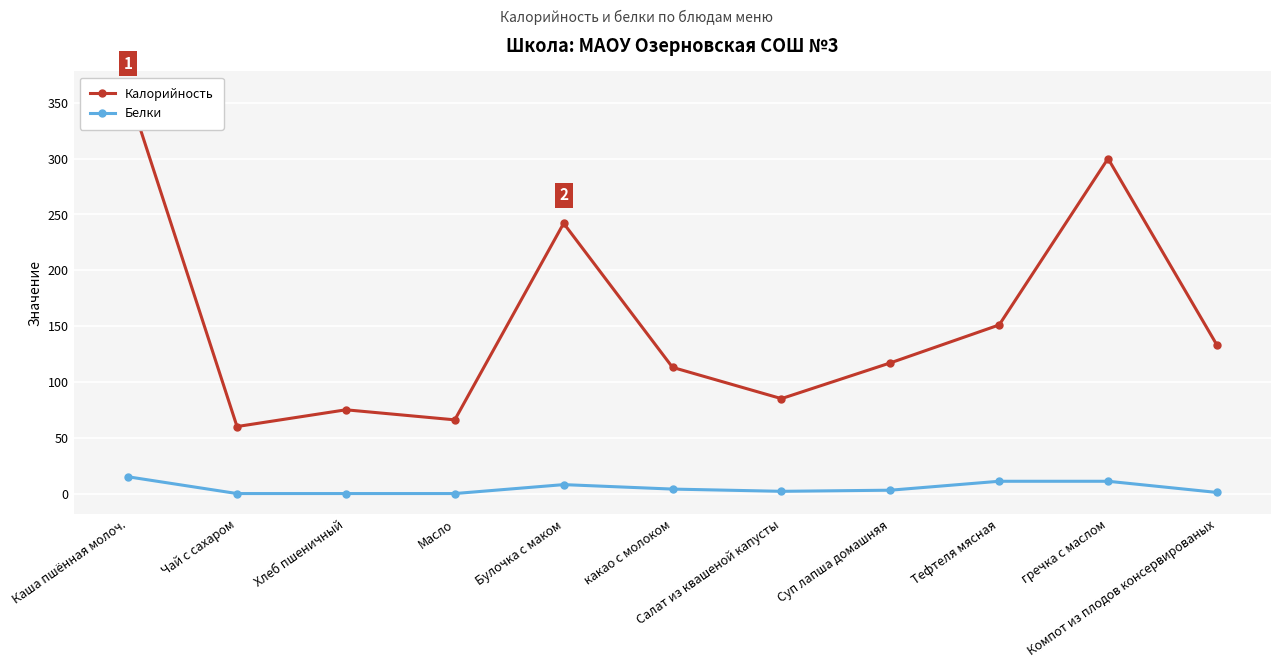

Between Булочка с маком and гречка с маслом, which series saw the biggest shift?

Калорийность